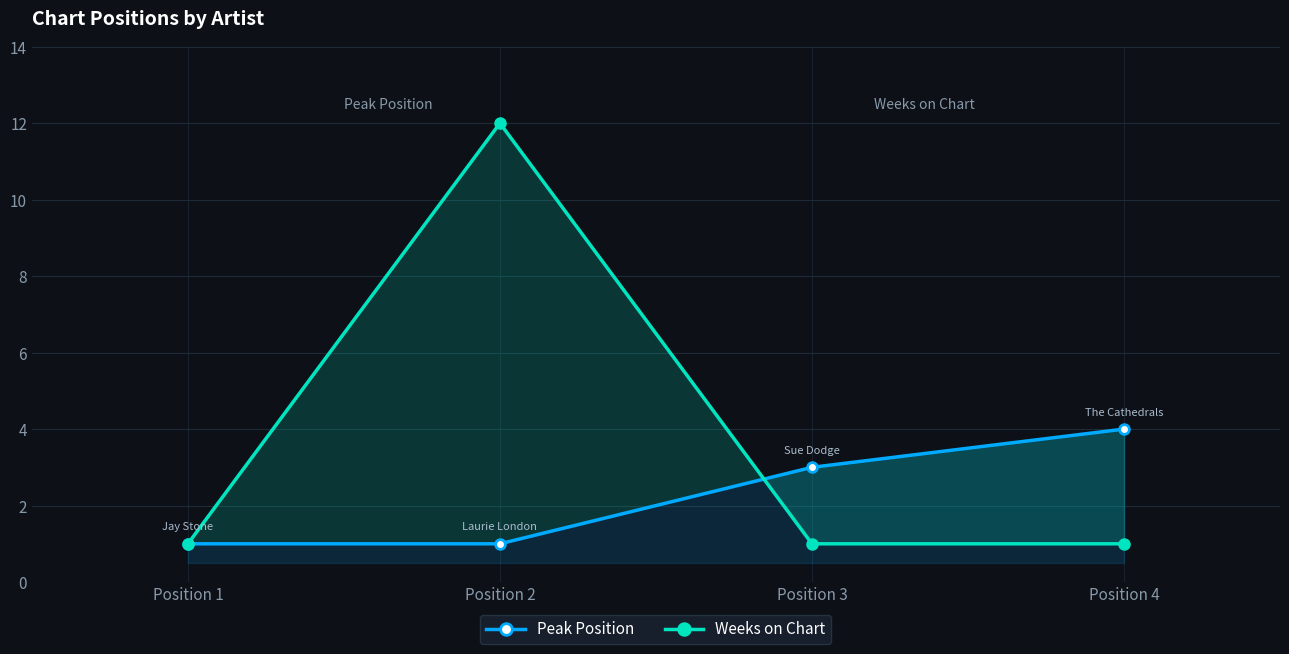

After their last crossing, which series has the higher values: Weeks on Chart or Peak Position?

Peak Position